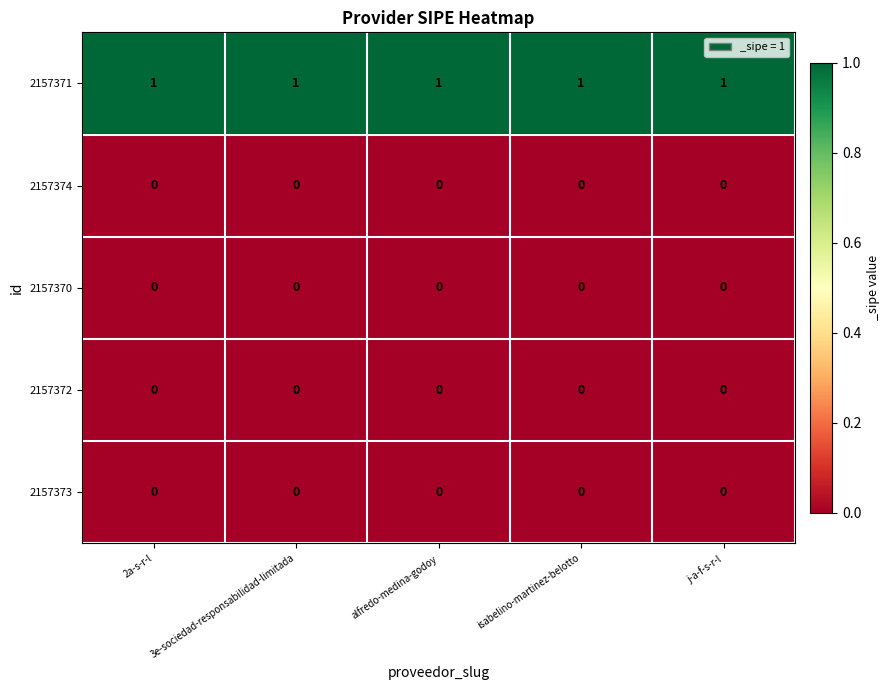

Which series has the largest total across all categories?

2157371